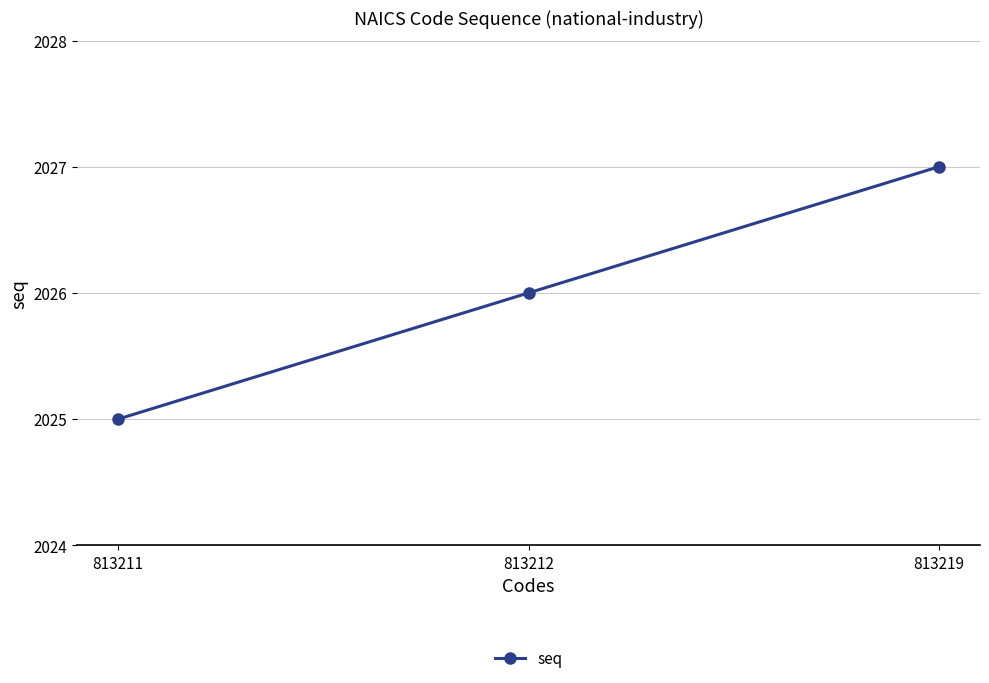

What is the average value?

2026